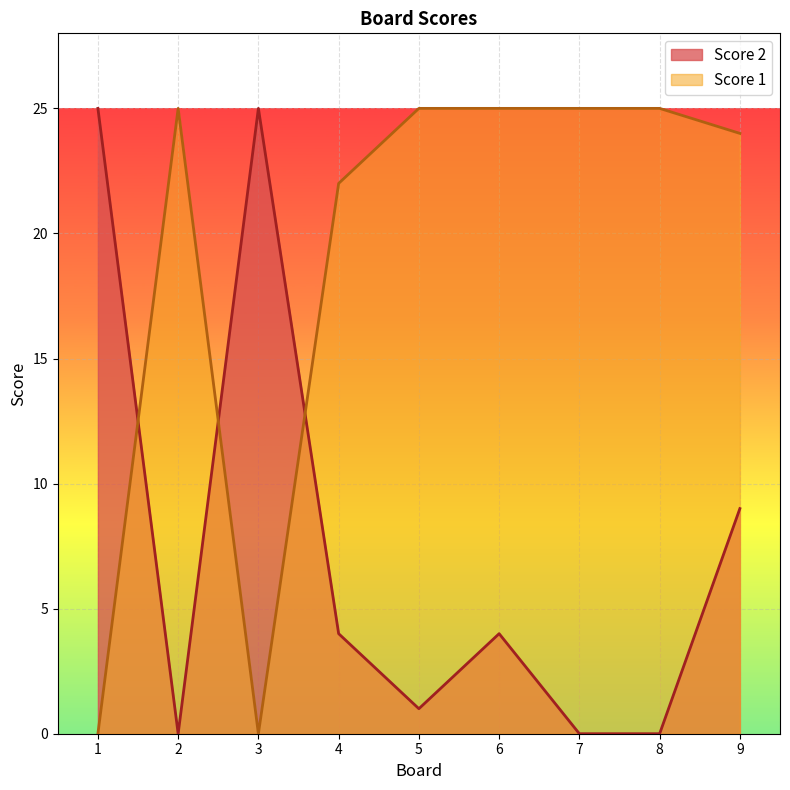

Between 8 and 9, which series saw the biggest shift?

Score 2